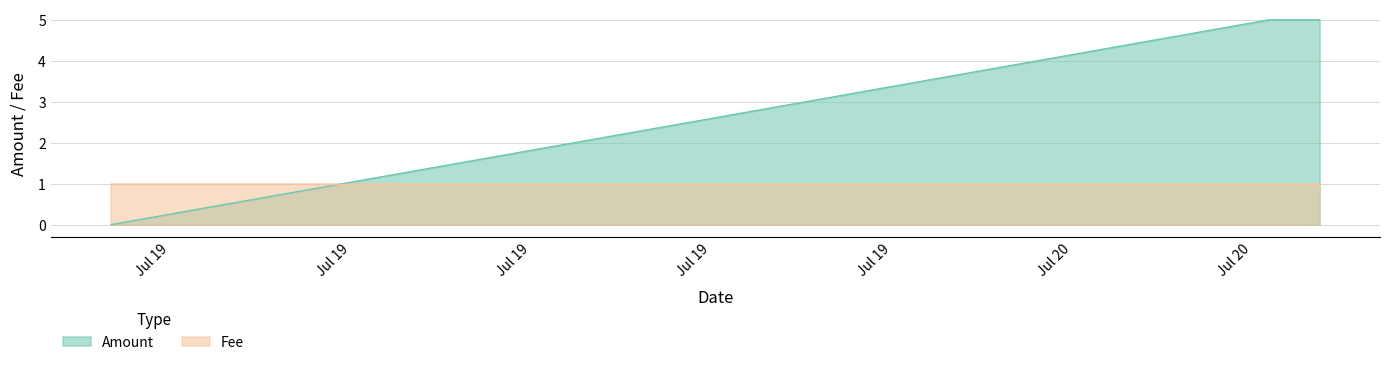

How many lines are shown in the chart?

2